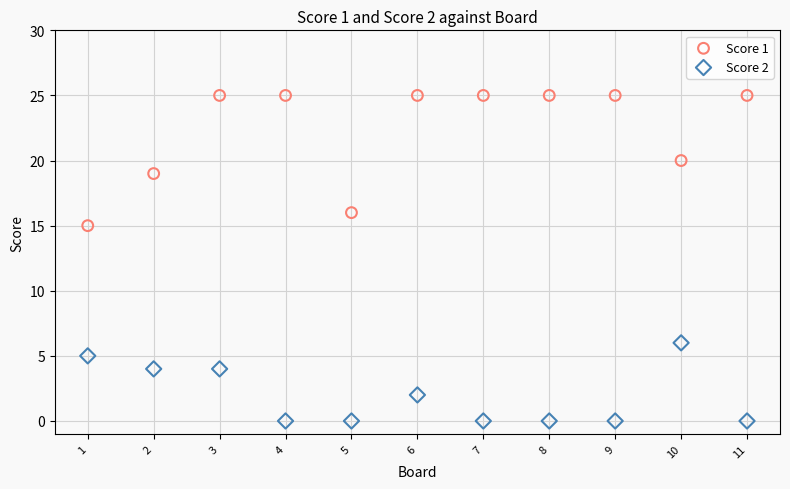

Across all series, what Y value is closest to 12?

15